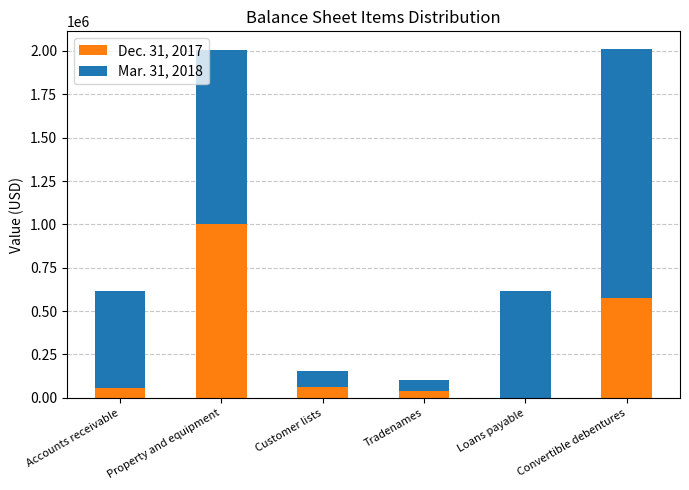

The Dec. 31, 2017 series shows 304149 at Loans payable. True or false?

False